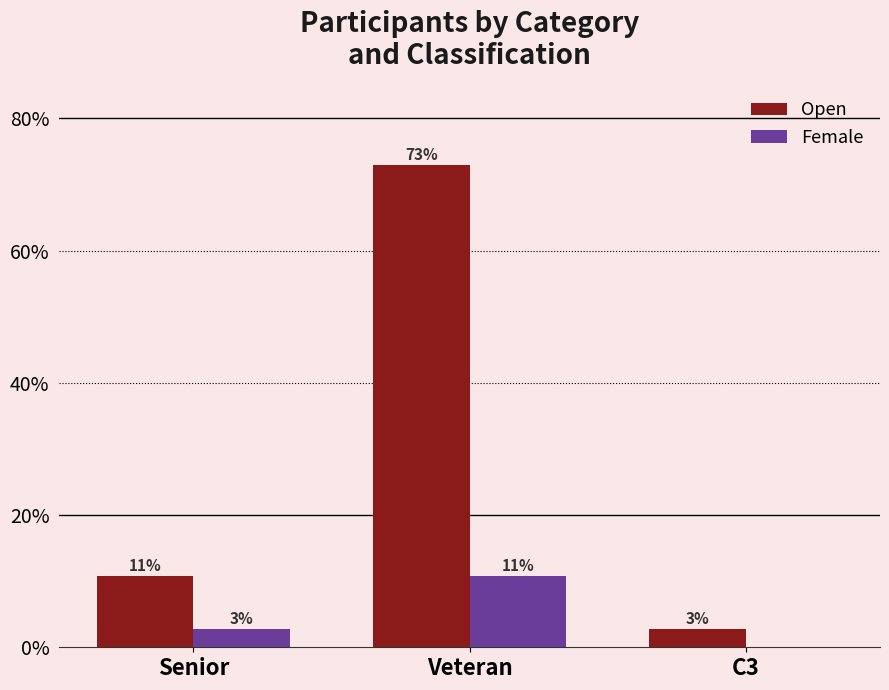

Rank the categories by Female value from lowest to highest.

C3, Senior, Veteran